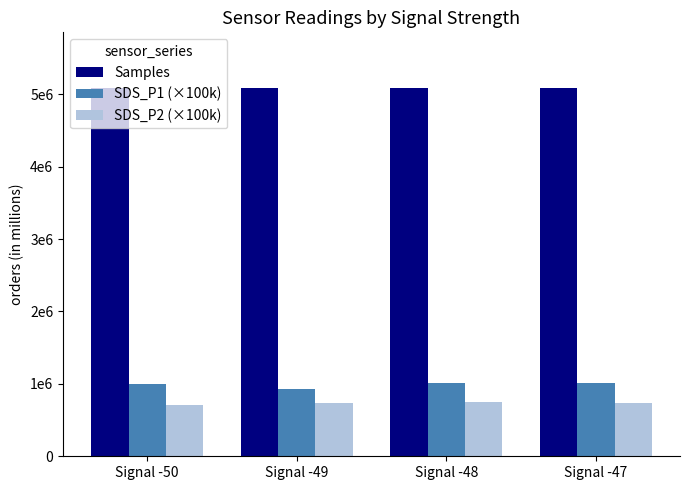

Are the bars horizontal?

No